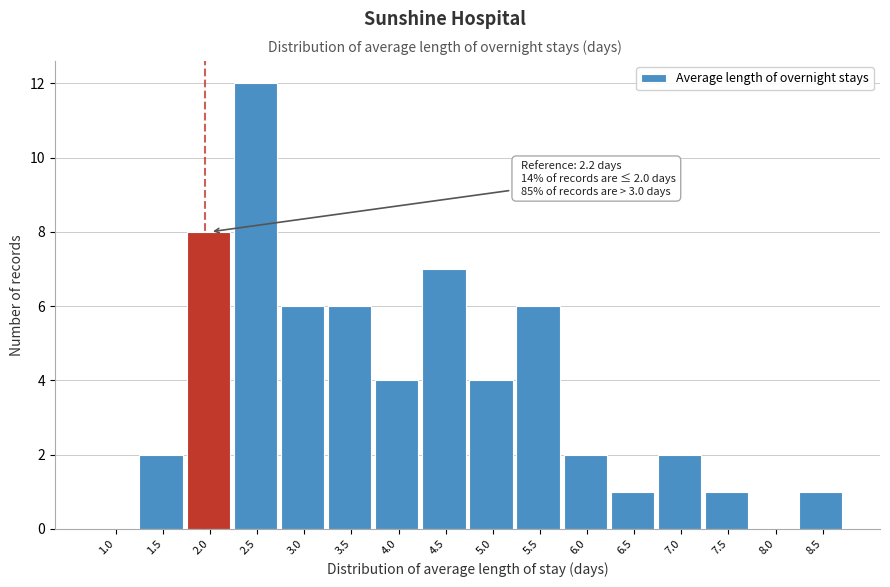

Reading right to left, list all the values displayed in this chart.

8.5=1	8.0=0	7.5=1	7.0=2	6.5=1	6.0=2	5.5=6	5.0=4	4.5=7	4.0=4	3.5=6	3.0=6	2.5=12	2.0=8	1.5=2	1.0=0